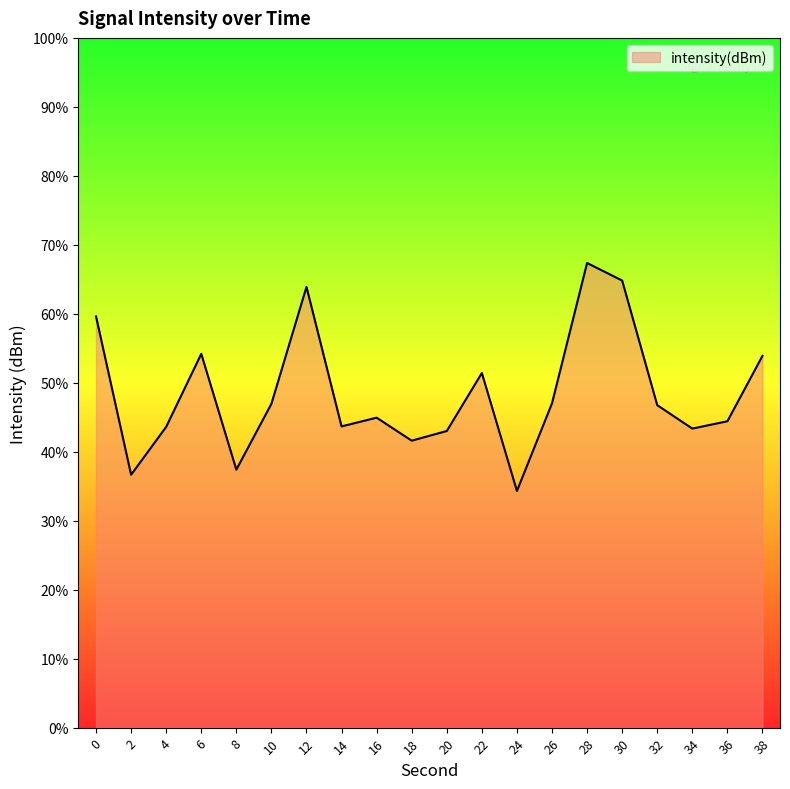

How many interior local valleys (lower than both neighbors) does the data have?

6